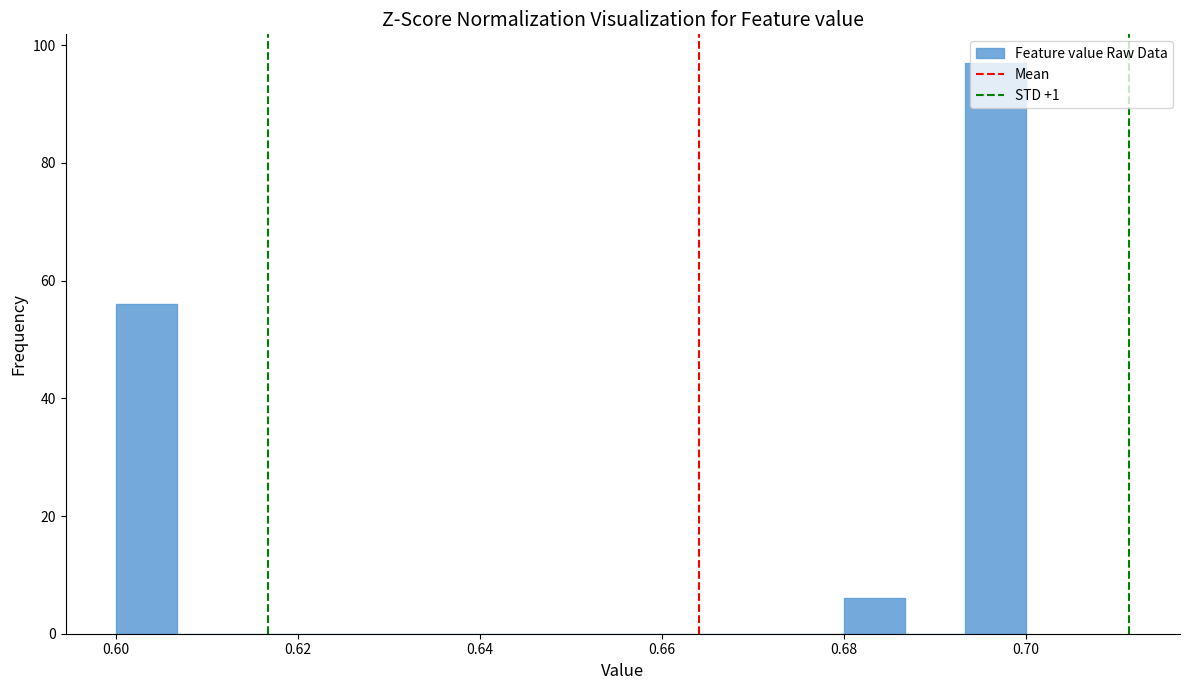

Read against the x-axis, roughly where is the centre of the tallest bar?

0.696